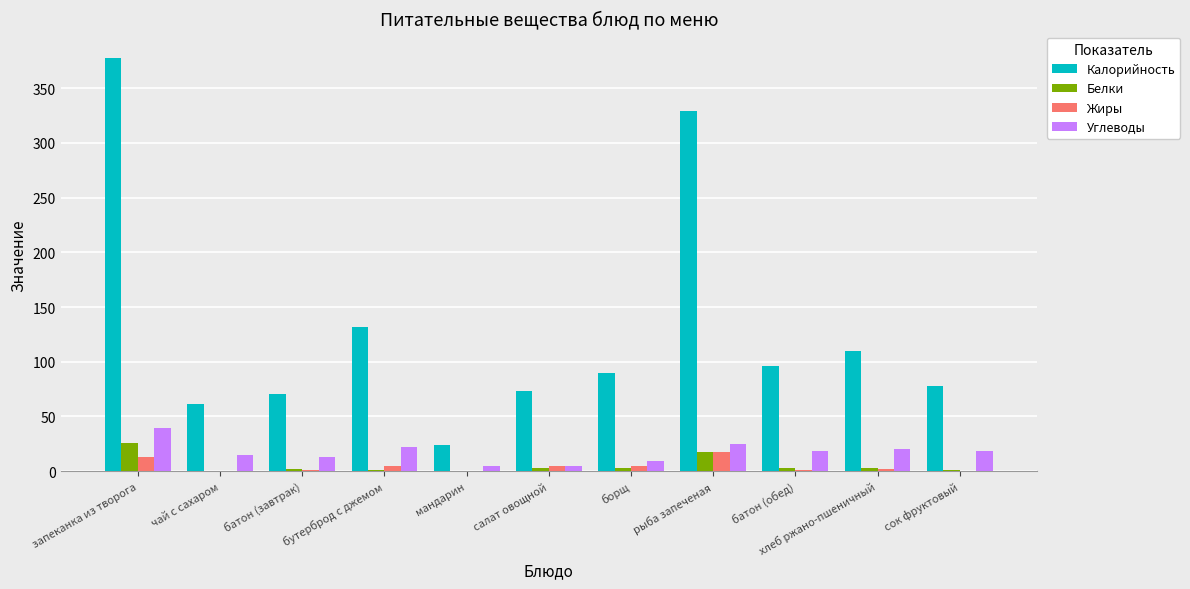

What is the average value of the Жиры series?

4.4